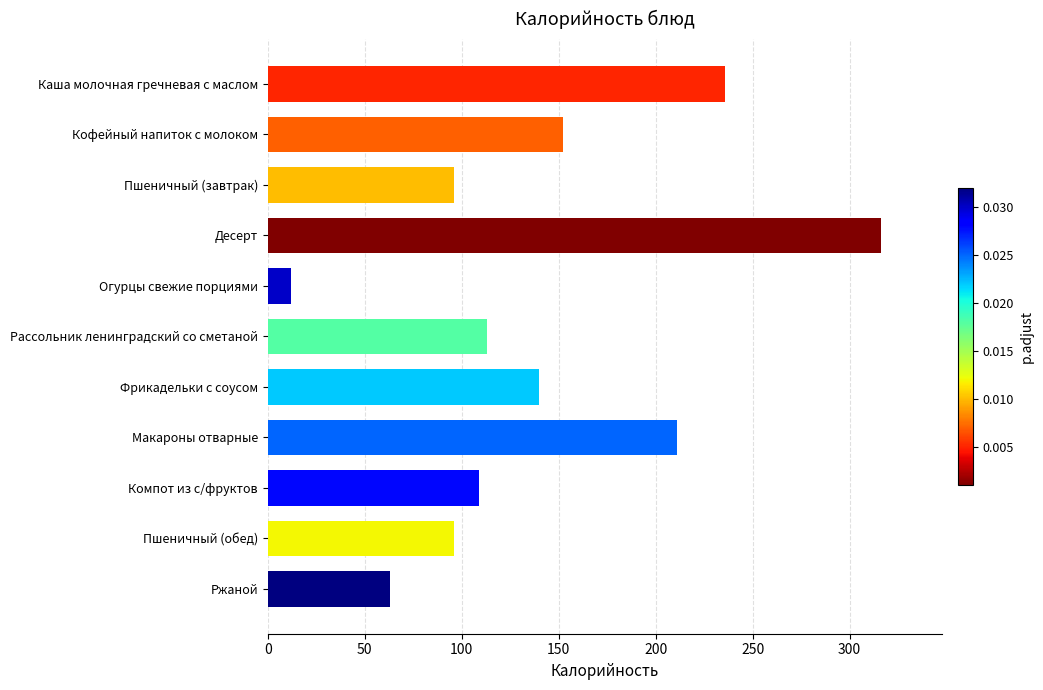

Reading bottom to top, transcribe all the data shown in this chart.

Ржаной=63	Пшеничный (обед)=96	Компот из с/фруктов=109	Макароны отварные=211	Фрикадельки с соусом=140	Рассольник ленинградский со сметаной=113	Огурцы свежие порциями=12	Десерт=316	Пшеничный (завтрак)=96	Кофейный напиток с молоком=152	Каша молочная гречневая с маслом=236